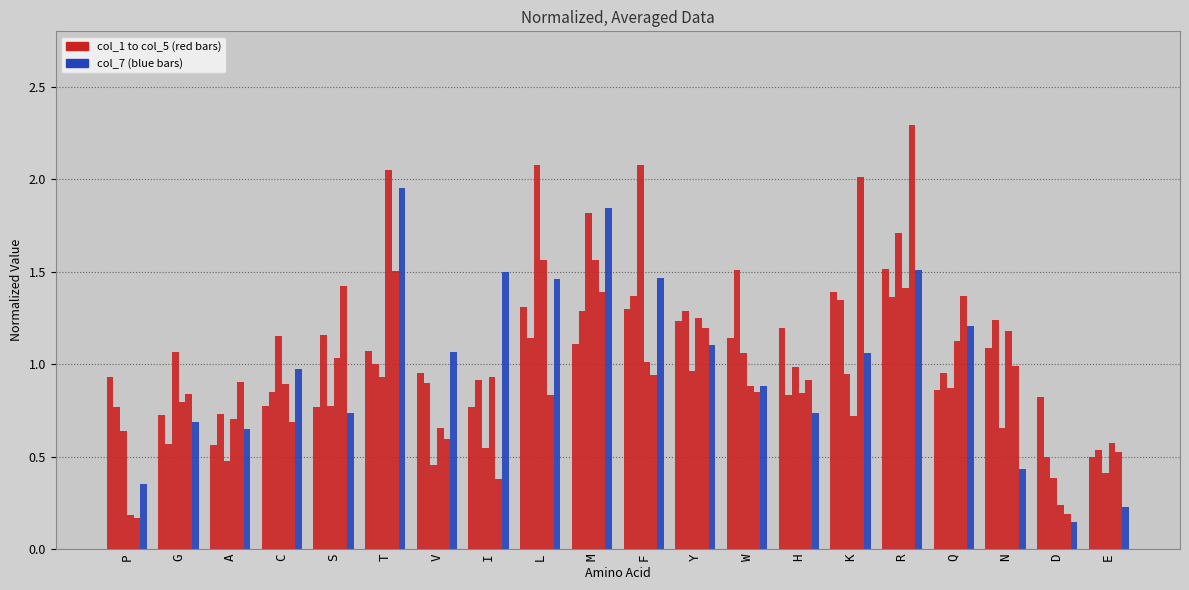

How many categories are shown in the chart?

20